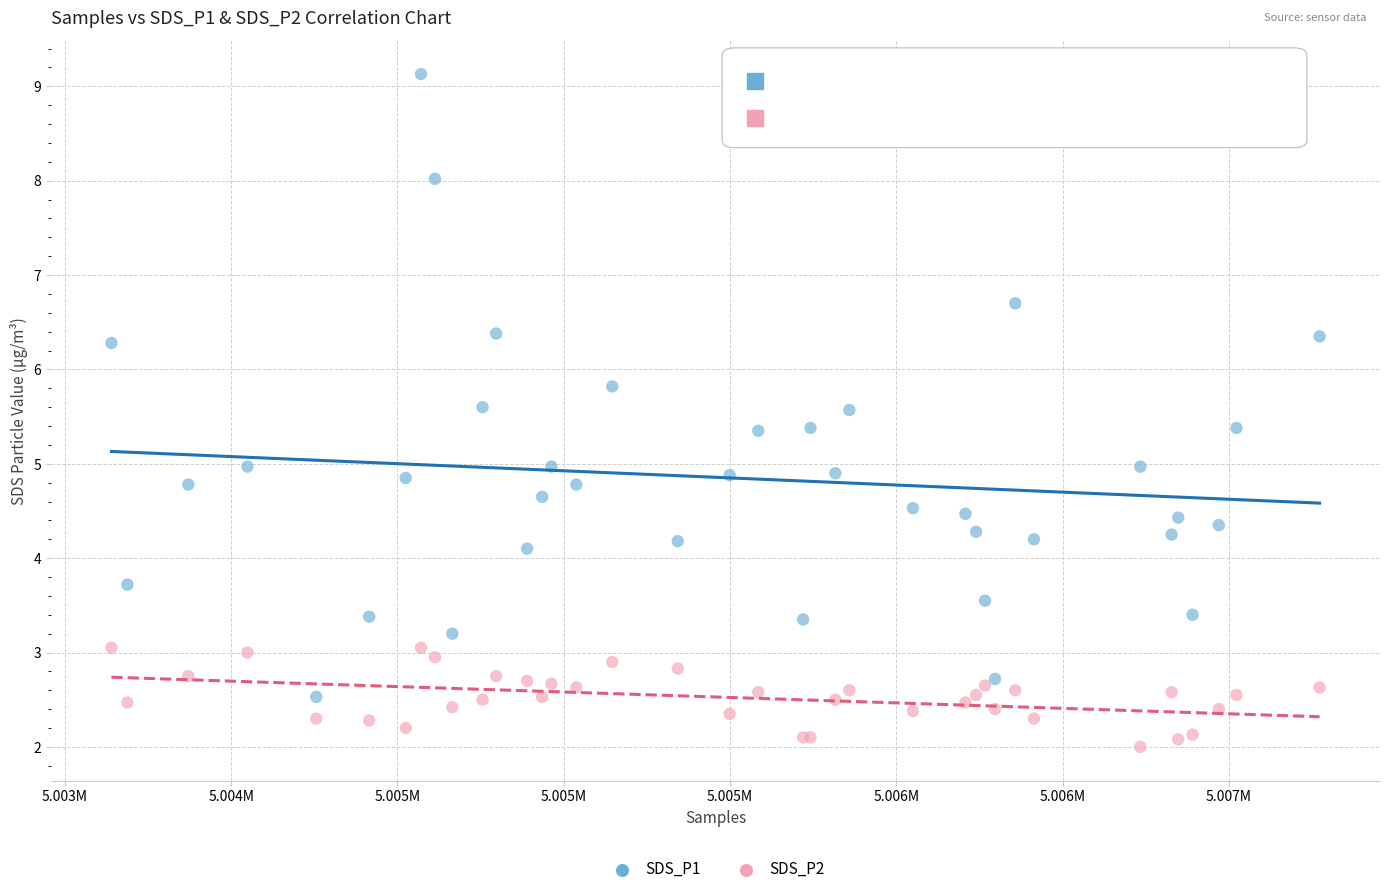

What are all the series names shown in the legend?

SDS_P1, SDS_P2